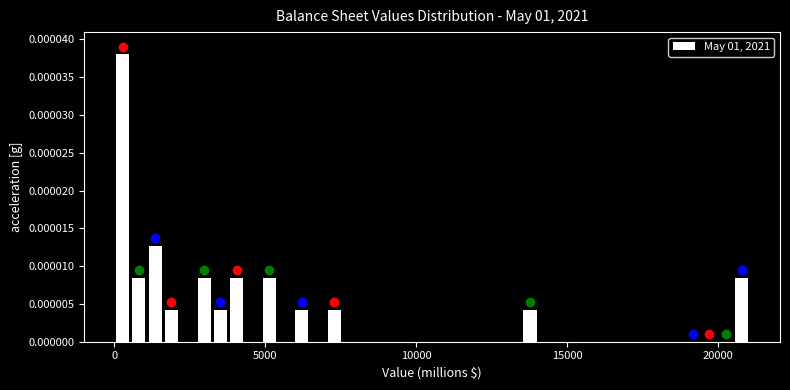

Read against the x-axis, roughly where is the centre of the tallest bar?

500